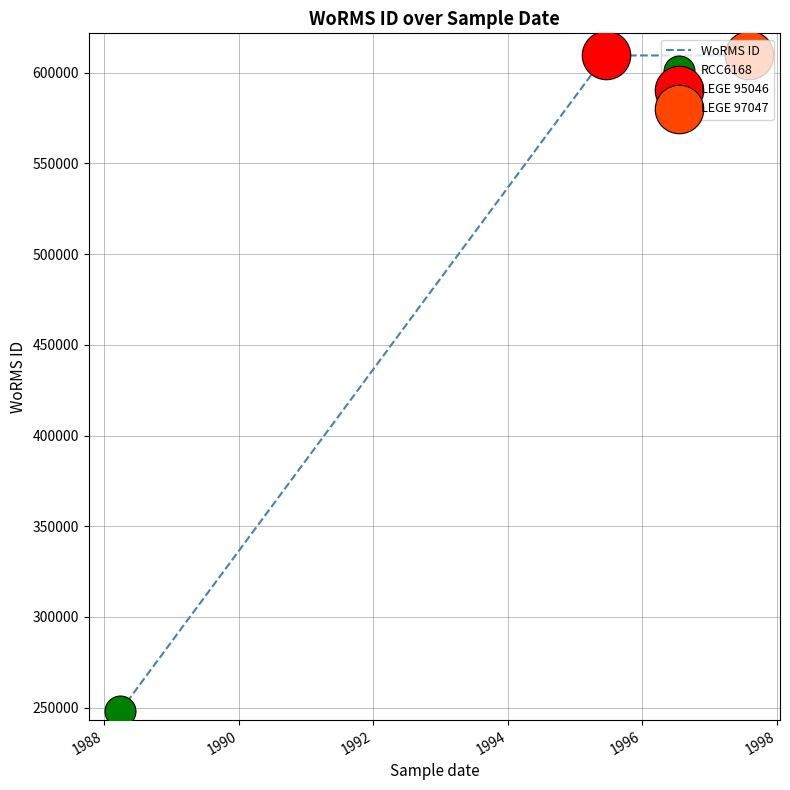

What is the greatest value displayed?

609461